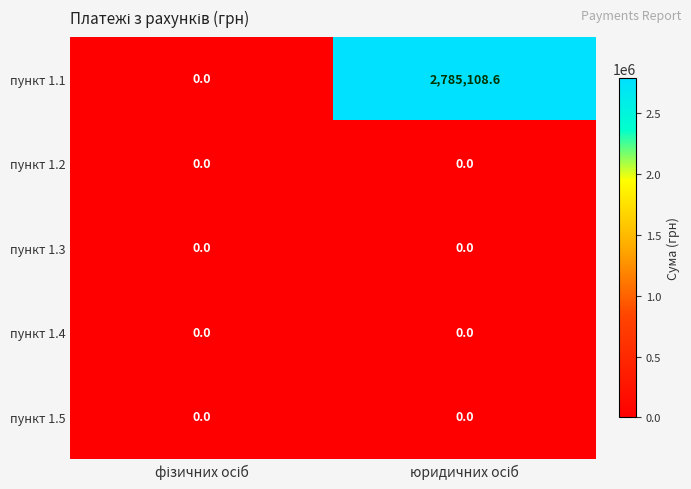

Reading right to left, list all the values displayed in this chart.

пункт 1.1: 2785108.6	0.0
пункт 1.2: 0.0	0.0
пункт 1.3: 0.0	0.0
пункт 1.4: 0.0	0.0
пункт 1.5: 0.0	0.0